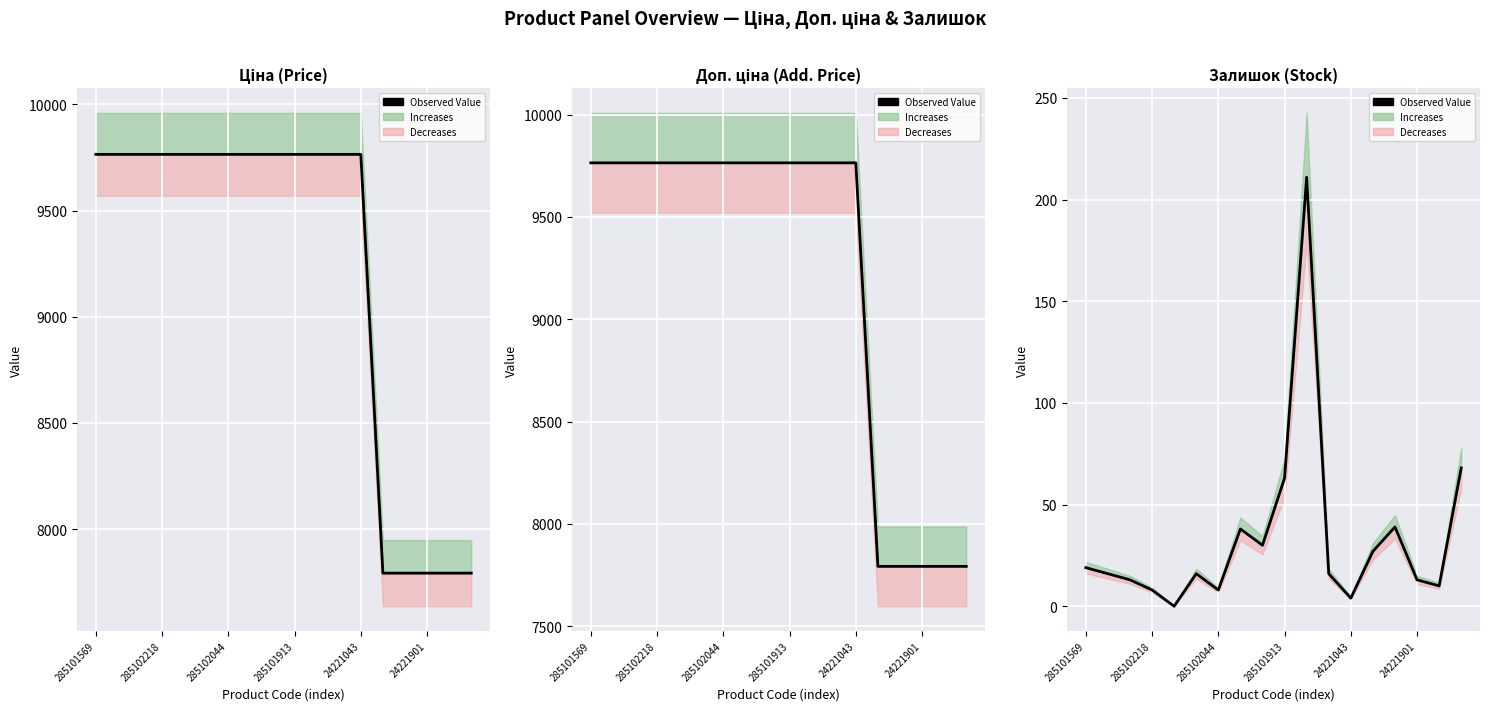

At which label does the data first exceed 16?

285101569